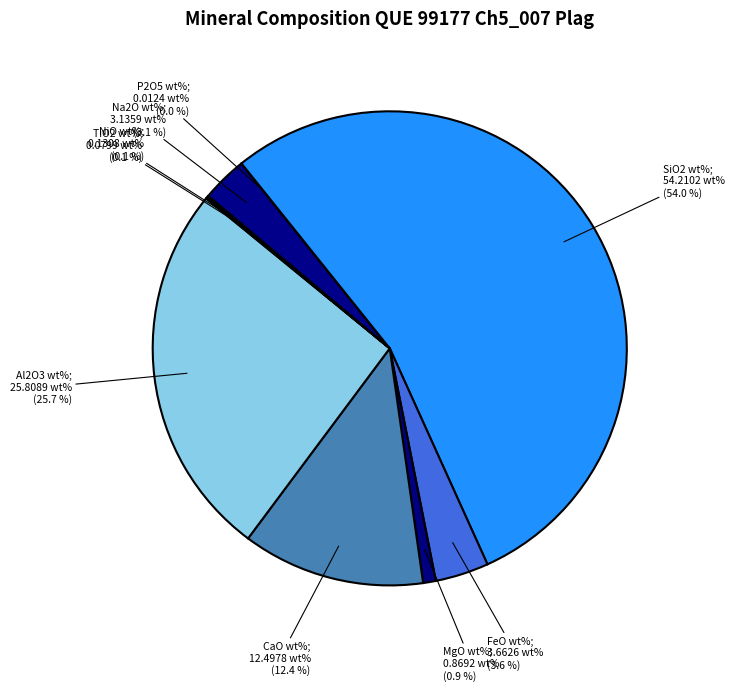

How many slices are in this pie chart?

9